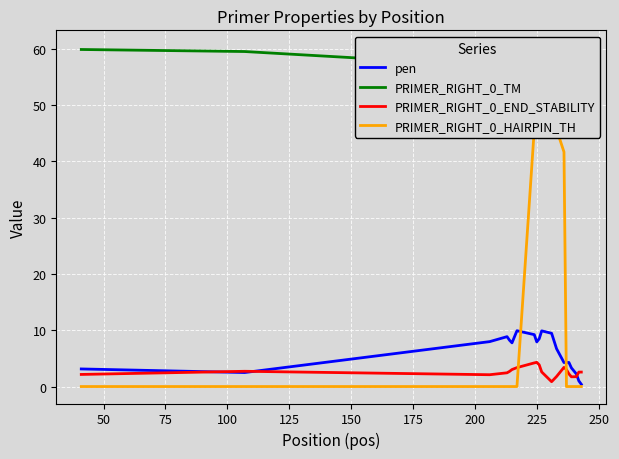

How many positive values does the PRIMER_RIGHT_0_HAIRPIN_TH series have?

7